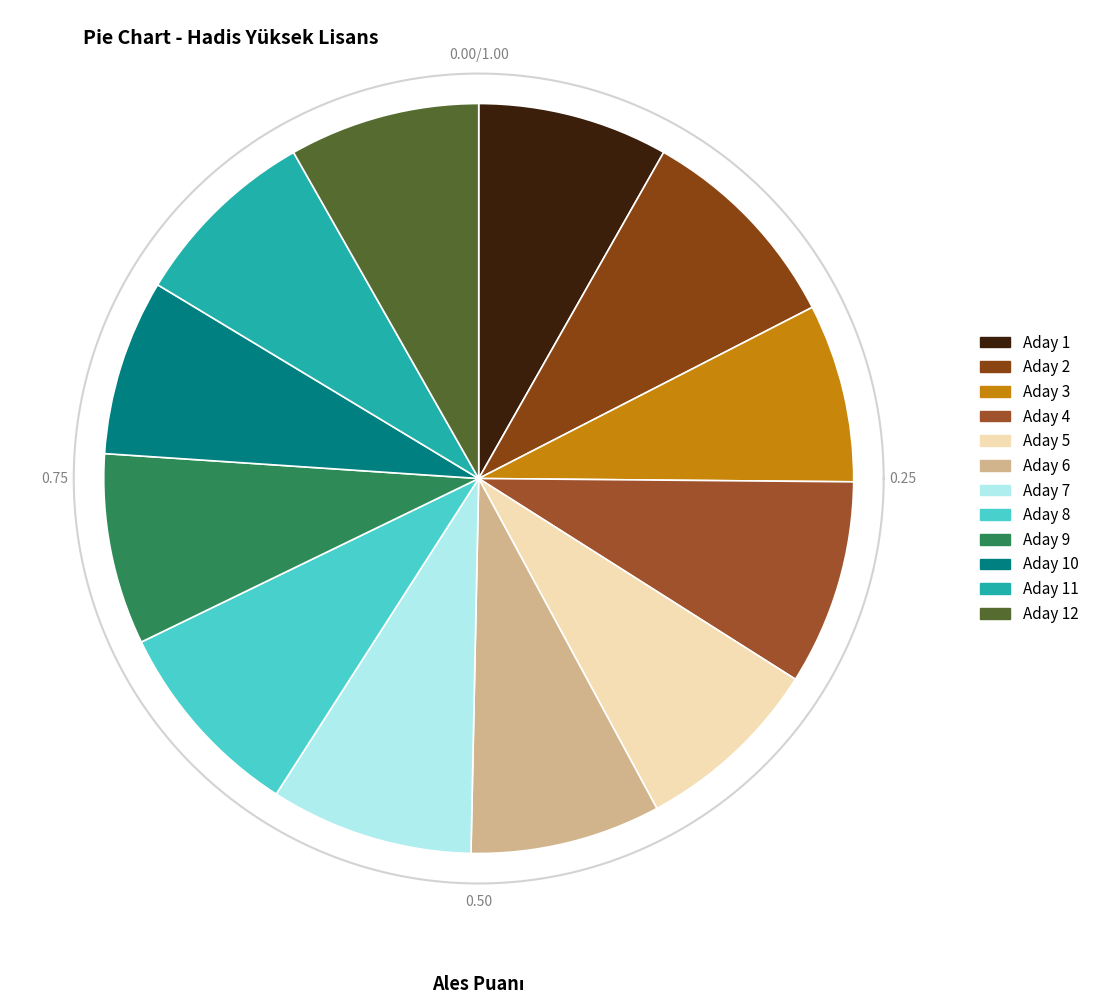

What percentage is the 5 slice, to the nearest percent?

8%